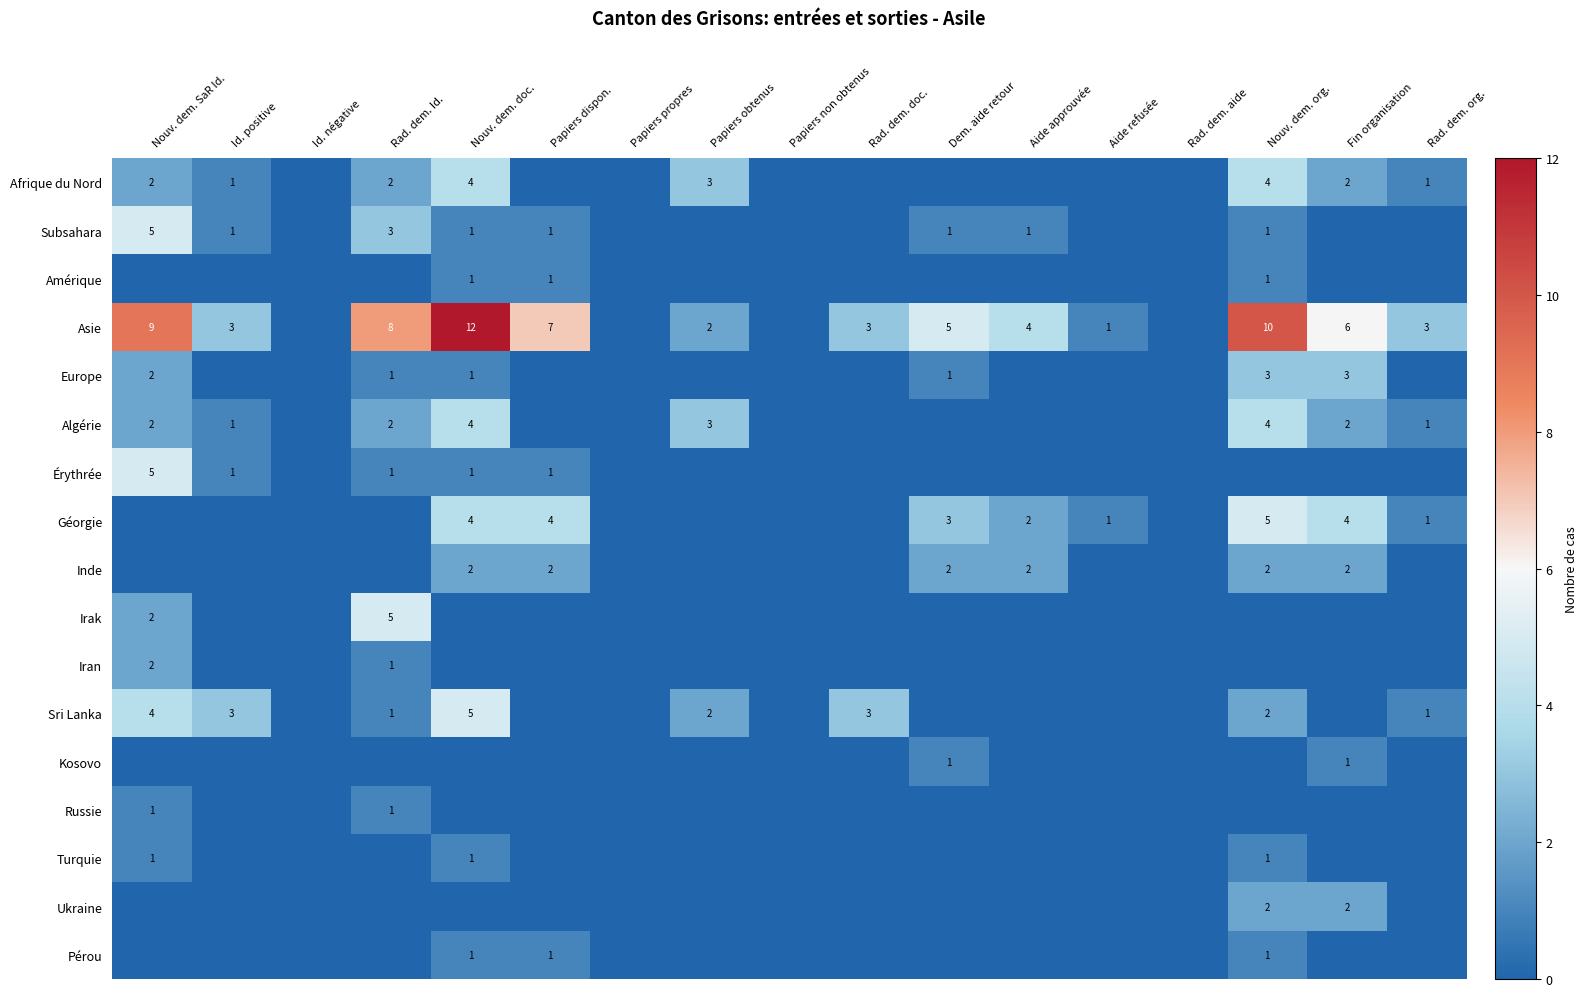

Is it true that Sri Lanka equals 0 at Rad. dem. Id.?

False